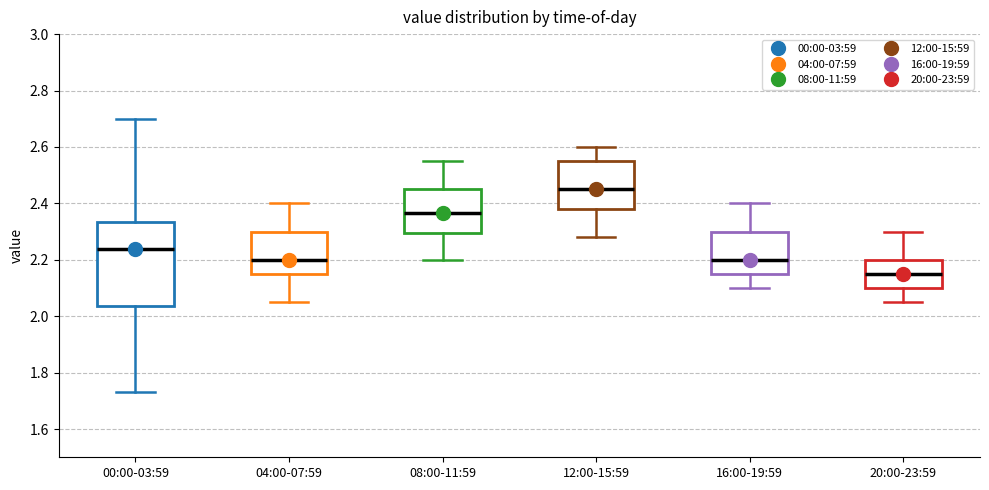

Reading left to right, transcribe this box plot: for each box, give where its median line is, the range the box spans, and where its two whiskers end, as read against the y-axis. The values are not printed on the chart, so give them approximately, as read against the axis.

00:00-03:59: median 2.24, box 2.04 to 2.34, whiskers 1.74 to 2.70
04:00-07:59: median 2.20, box 2.16 to 2.30, whiskers 2.06 to 2.40
08:00-11:59: median 2.36, box 2.30 to 2.46, whiskers 2.20 to 2.56
12:00-15:59: median 2.46, box 2.38 to 2.56, whiskers 2.28 to 2.60
16:00-19:59: median 2.20, box 2.16 to 2.30, whiskers 2.10 to 2.40
20:00-23:59: median 2.16, box 2.10 to 2.20, whiskers 2.06 to 2.30